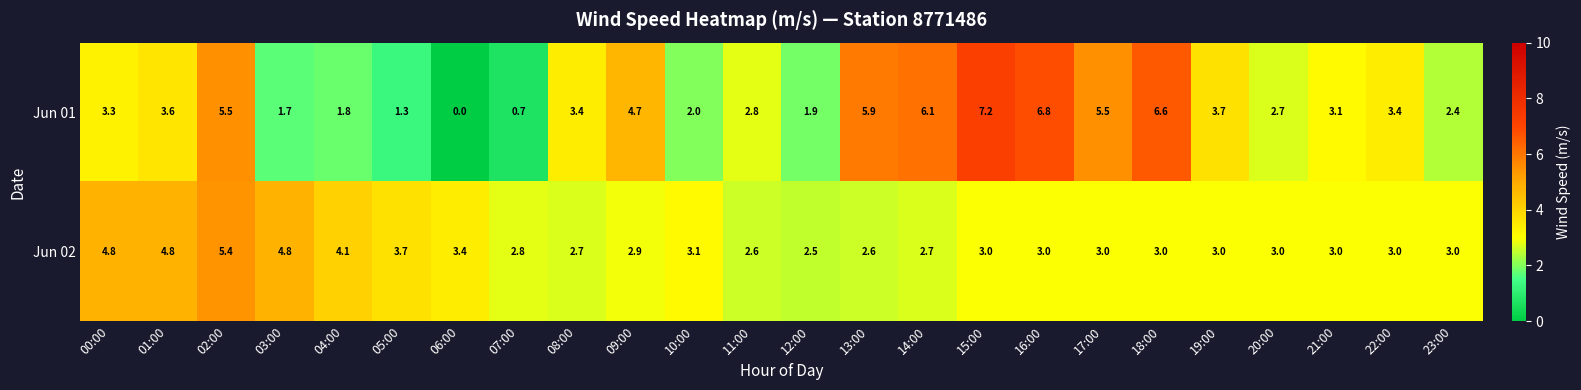

What is the lowest value of the Jun 02 series?

2.5